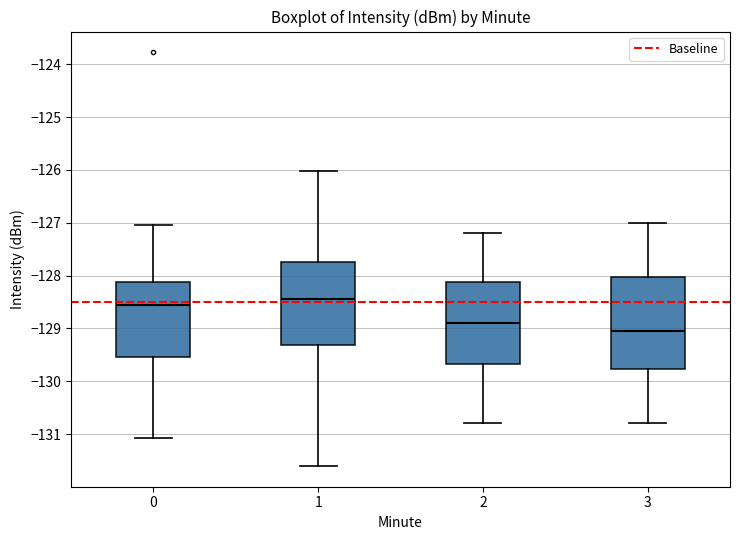

Reading left to right, transcribe this box plot: for each box, give where its median line is, the range the box spans, and where its two whiskers end, as read against the y-axis. The values are not printed on the chart, so give them approximately, as read against the axis.

0: median -128.5, box -129.5 to -128.1, whiskers -131.1 to -127.0
1: median -128.4, box -129.3 to -127.7, whiskers -131.6 to -126.0
2: median -128.9, box -129.7 to -128.1, whiskers -130.8 to -127.2
3: median -129.0, box -129.8 to -128.0, whiskers -130.8 to -127.0